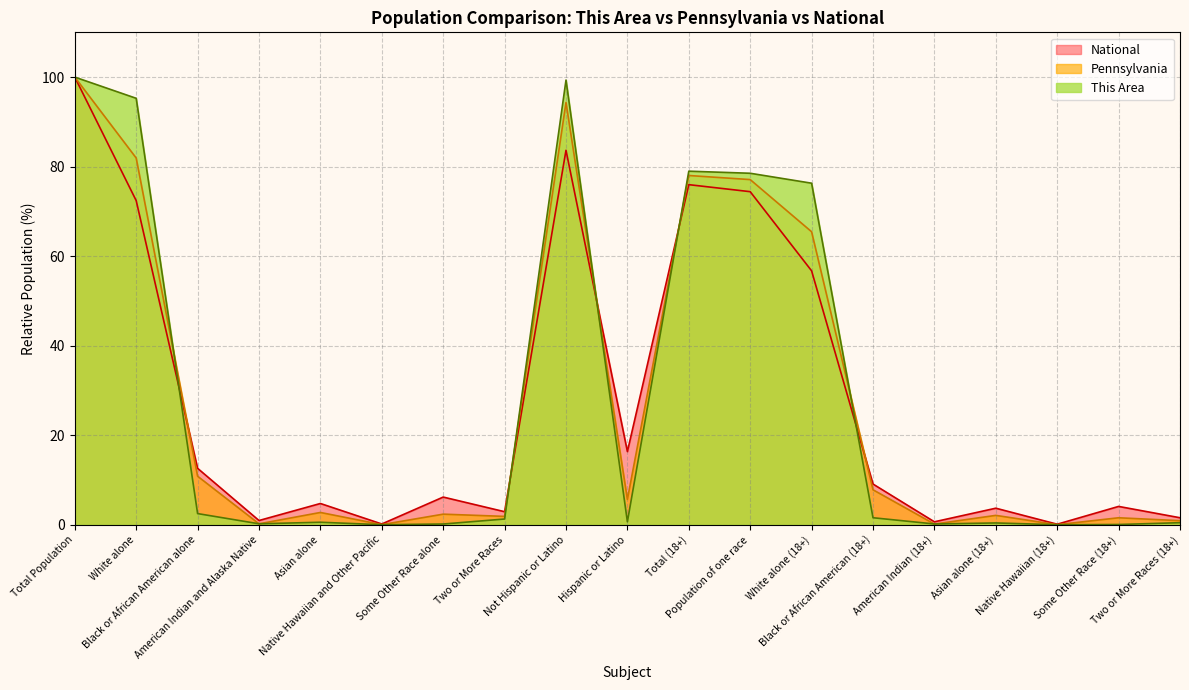

Which category has the highest value in the This Area series?

Total Population